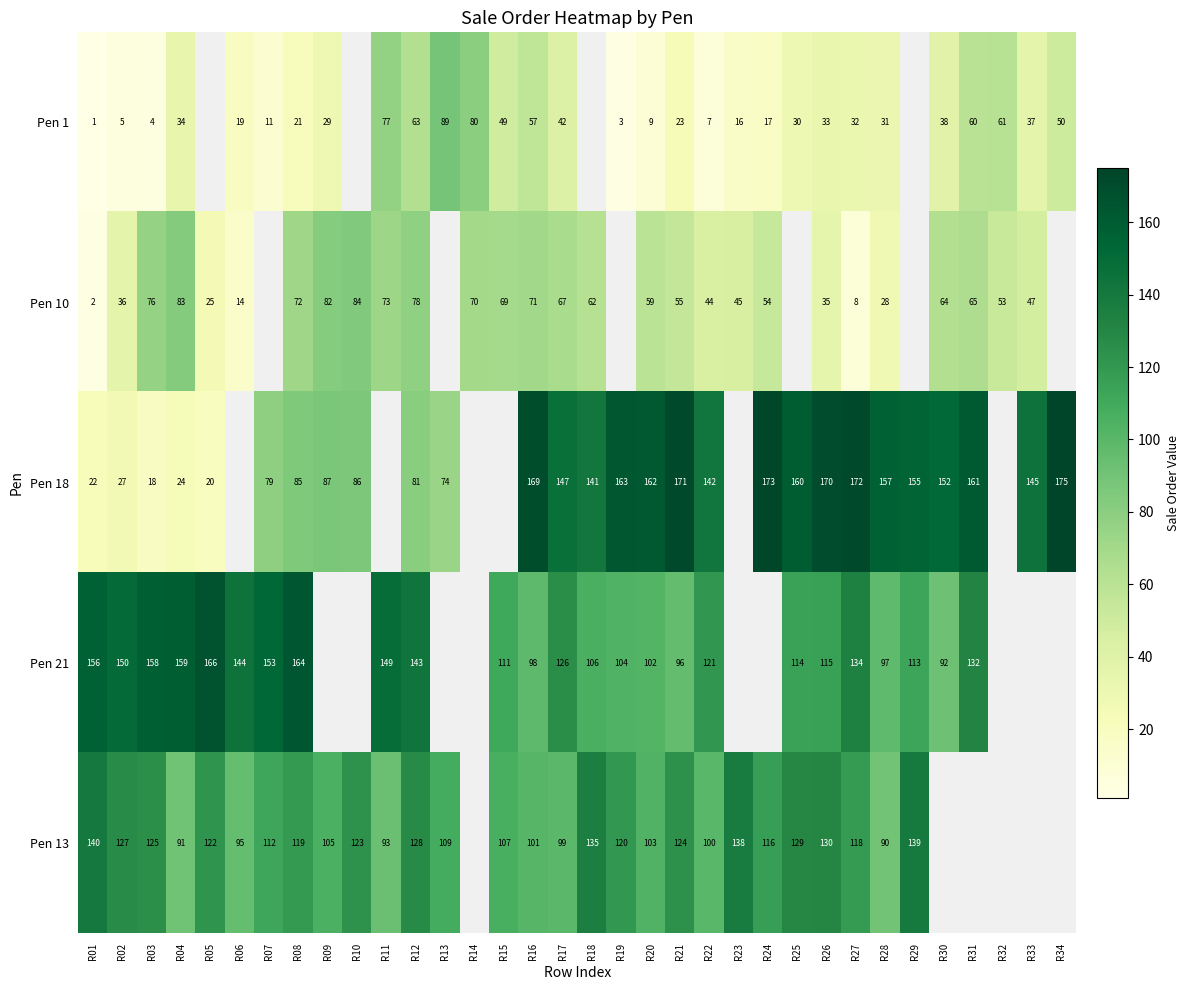

At R21, list the series in order from largest to smallest.

Pen 18, Pen 13, Pen 21, Pen 10, Pen 1